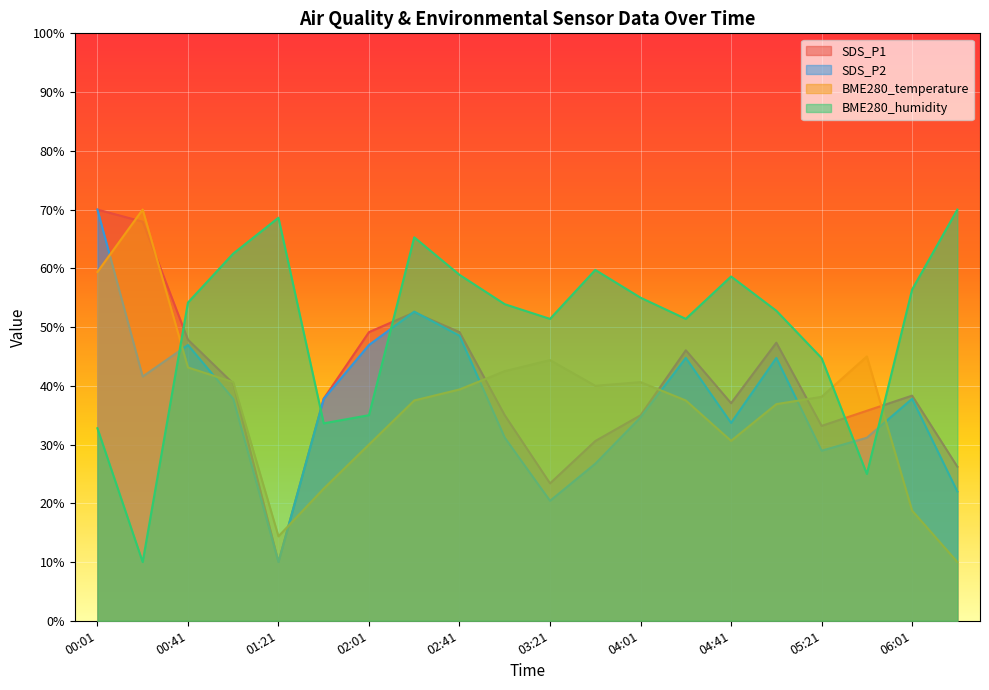

Reading left to right, list all the values displayed in this chart.

SDS_P1: 00:01=70.0	00:21=67.9	00:41=47.9	01:01=40.4	01:21=10.0	01:41=37.8	02:01=49.1	02:21=52.5	02:41=49.1	03:01=35.0	03:21=23.4	03:41=30.6	04:01=35.0	04:21=46.1	04:41=37.0	05:01=47.3	05:21=33.2	05:41=35.8	06:01=38.3	06:21=26.2
SDS_P2: 00:01=70.0	00:21=41.6	00:41=46.9	01:01=37.8	01:21=10.0	01:41=37.8	02:01=46.9	02:21=52.6	02:41=48.5	03:01=31.2	03:21=20.4	03:41=26.7	04:01=34.6	04:21=44.7	04:41=33.7	05:01=44.7	05:21=28.9	05:41=31.2	06:01=37.8	06:21=22.0
BME280_temperature: 00:01=59.4	00:21=70.0	00:41=43.1	01:01=40.6	01:21=14.4	01:41=22.5	02:01=30.0	02:21=37.5	02:41=39.4	03:01=42.5	03:21=44.4	03:41=40.0	04:01=40.6	04:21=37.5	04:41=30.6	05:01=36.9	05:21=38.1	05:41=45.0	06:01=18.7	06:21=10.0
BME280_humidity: 00:01=32.8	00:21=10.0	00:41=54.2	01:01=62.5	01:21=68.6	01:41=33.6	02:01=35.0	02:21=65.3	02:41=58.9	03:01=53.9	03:21=51.4	03:41=59.7	04:01=55.0	04:21=51.4	04:41=58.6	05:01=52.8	05:21=44.7	05:41=25.0	06:01=56.4	06:21=70.0